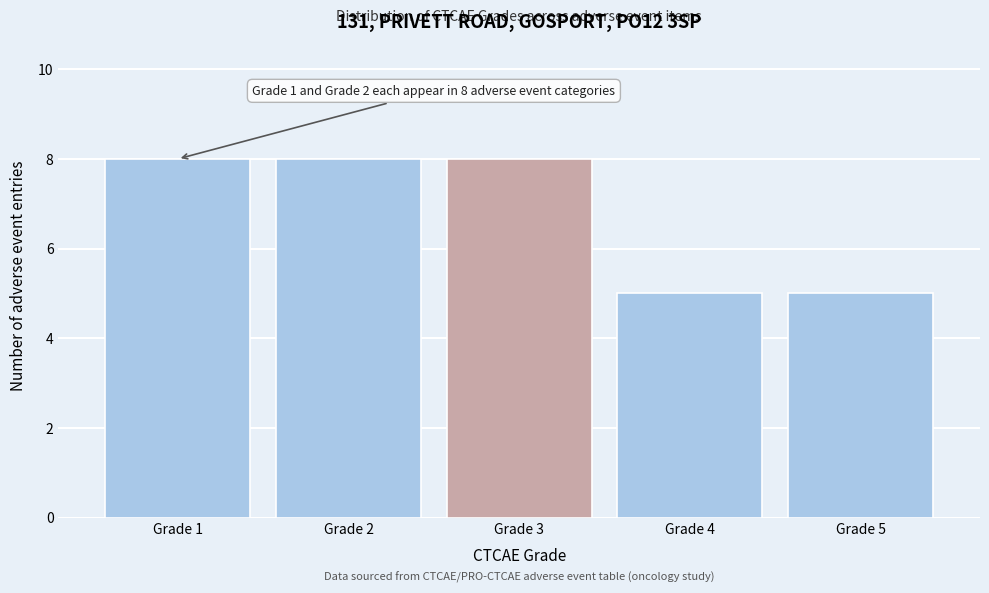

Reading right to left, list all the values displayed in this chart.

Grade 5=5	Grade 4=5	Grade 3=8	Grade 2=8	Grade 1=8